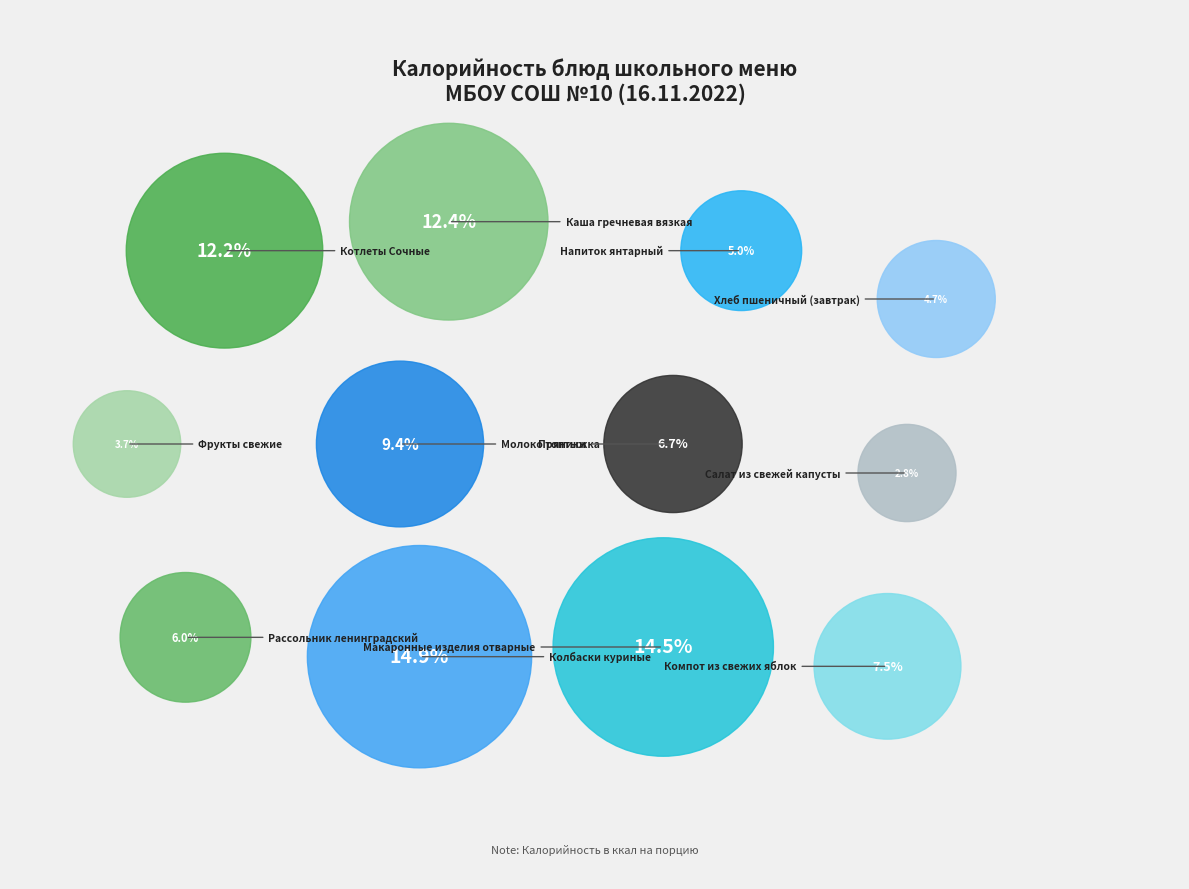

To the nearest percent, what is the average slice percentage?

8%